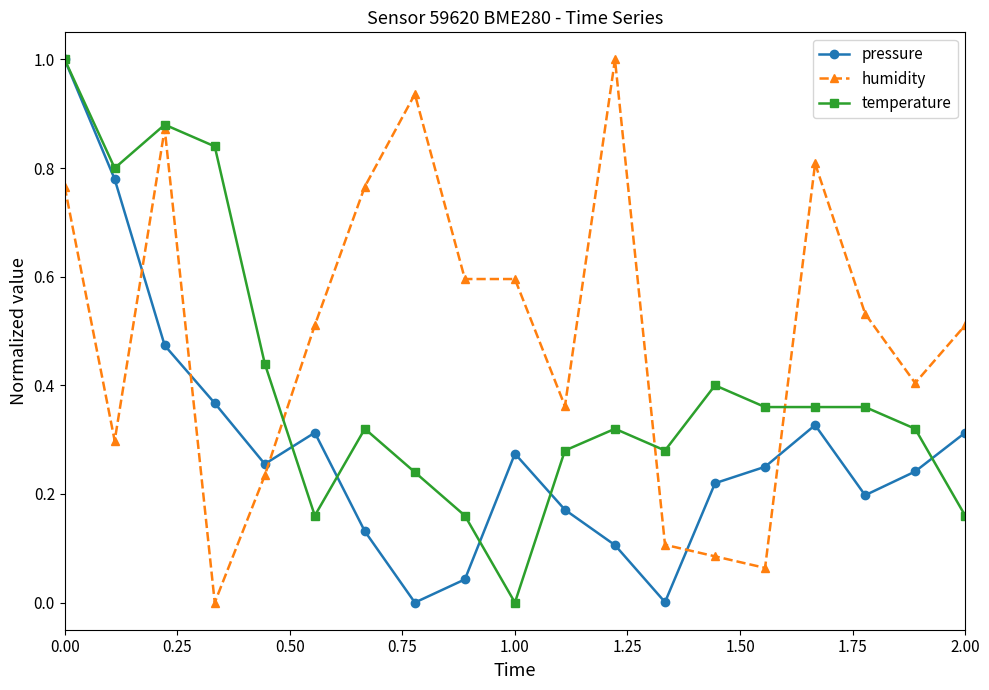

True or false: pressure and humidity cross at least once.

True